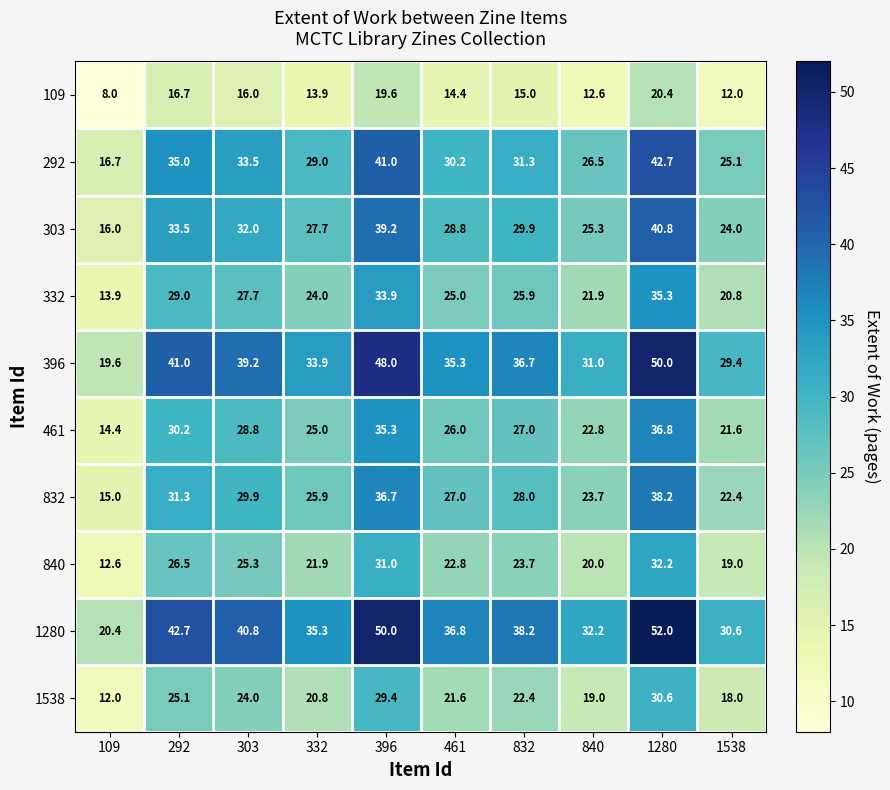

What is the sum of all 332 values?

257.4